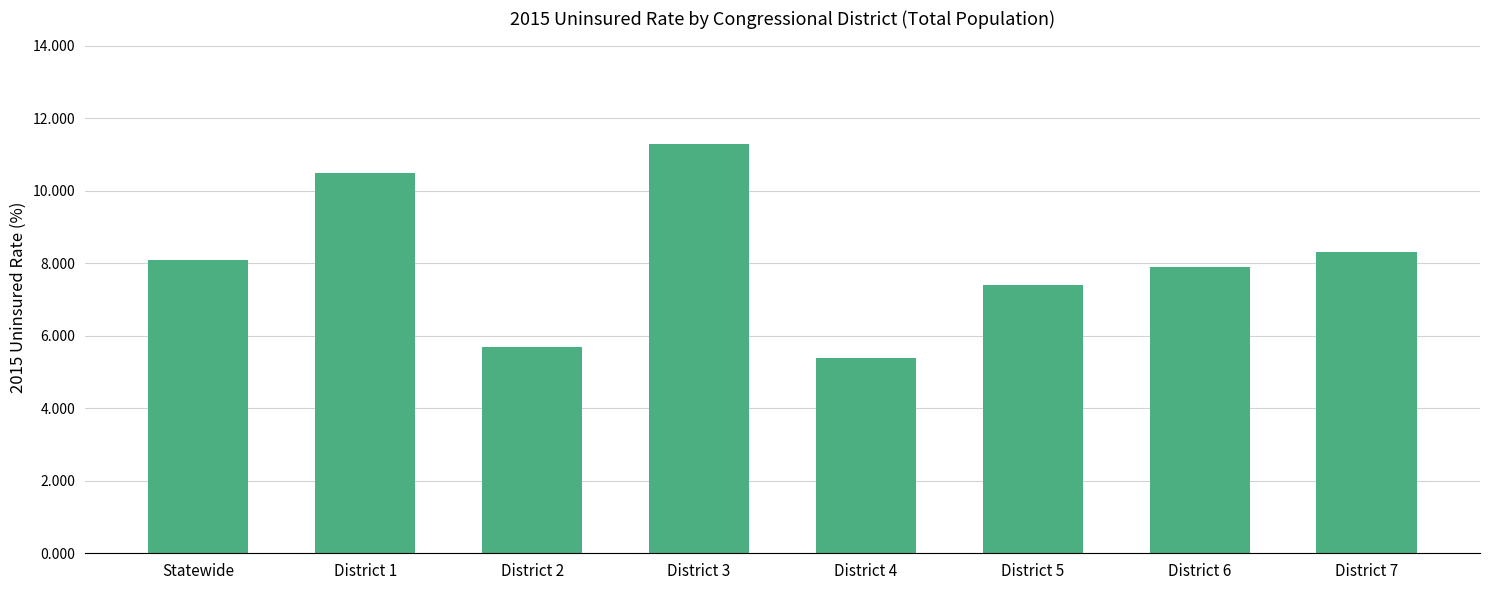

Rank the categories by value from lowest to highest.

District 4, District 2, District 5, District 6, Statewide, District 7, District 1, District 3